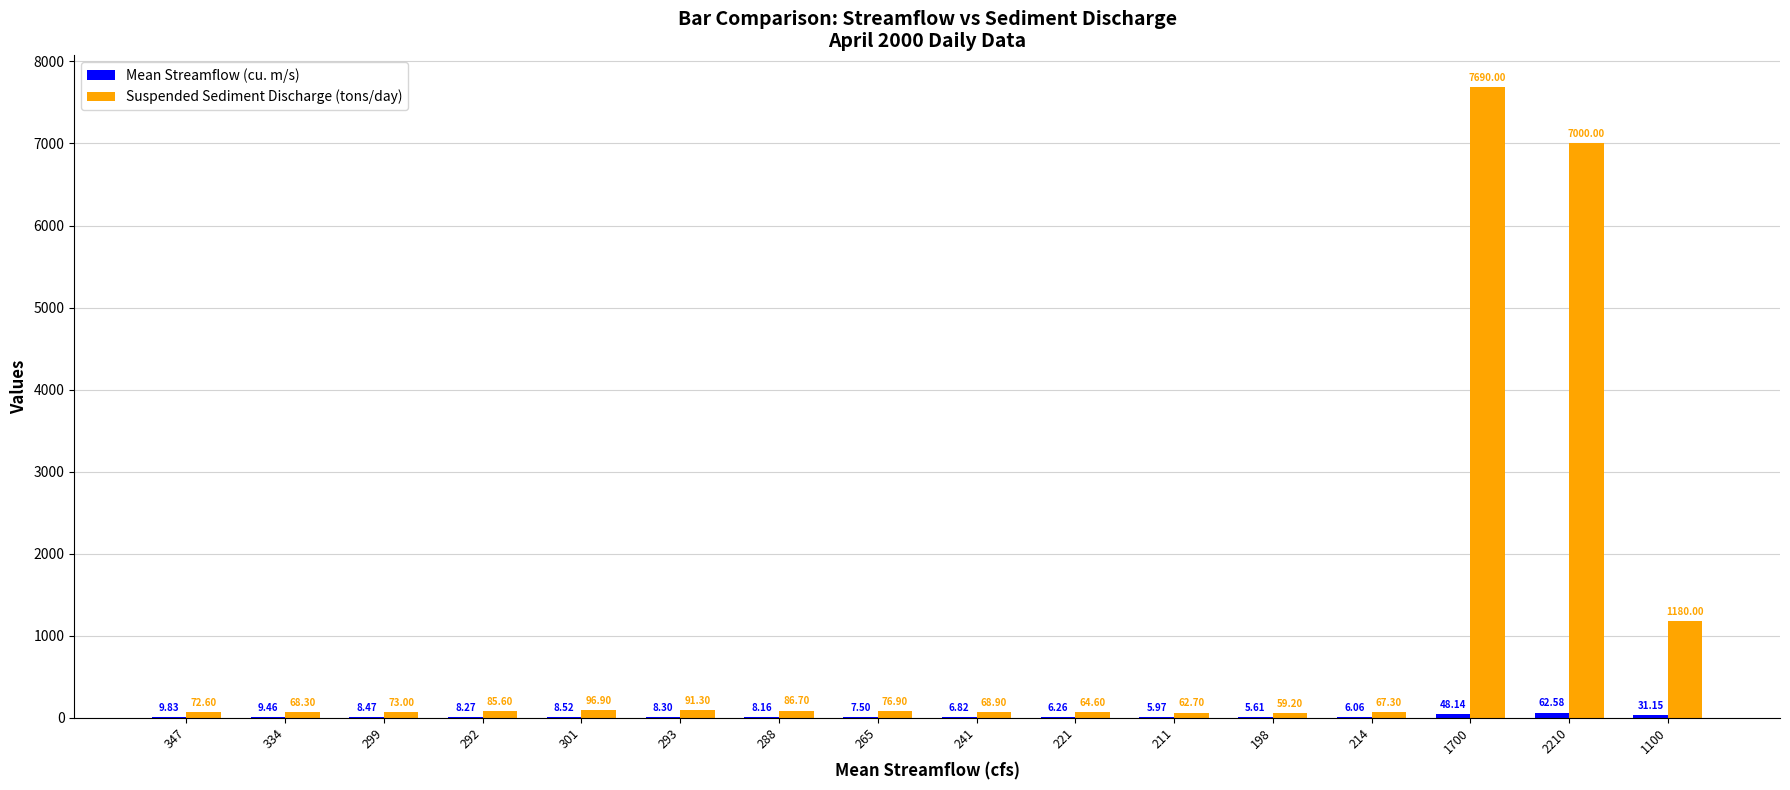

Between 265 and 214, which series saw the biggest shift?

Suspended Sediment Discharge (tons/day)